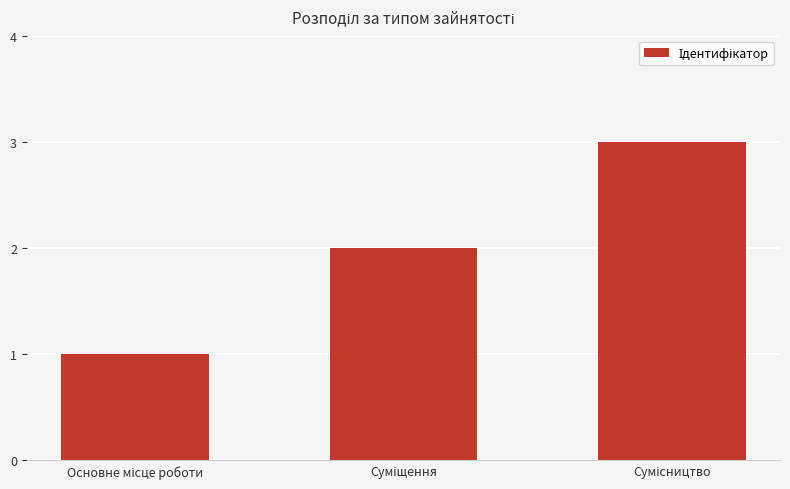

What is the sum of all values?

6